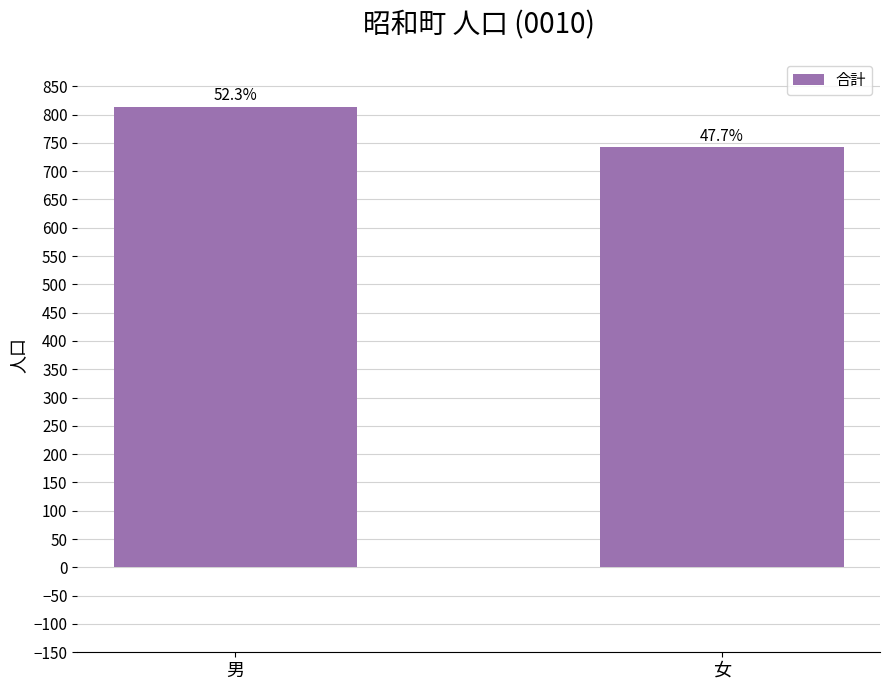

How many bars are there in total?

2